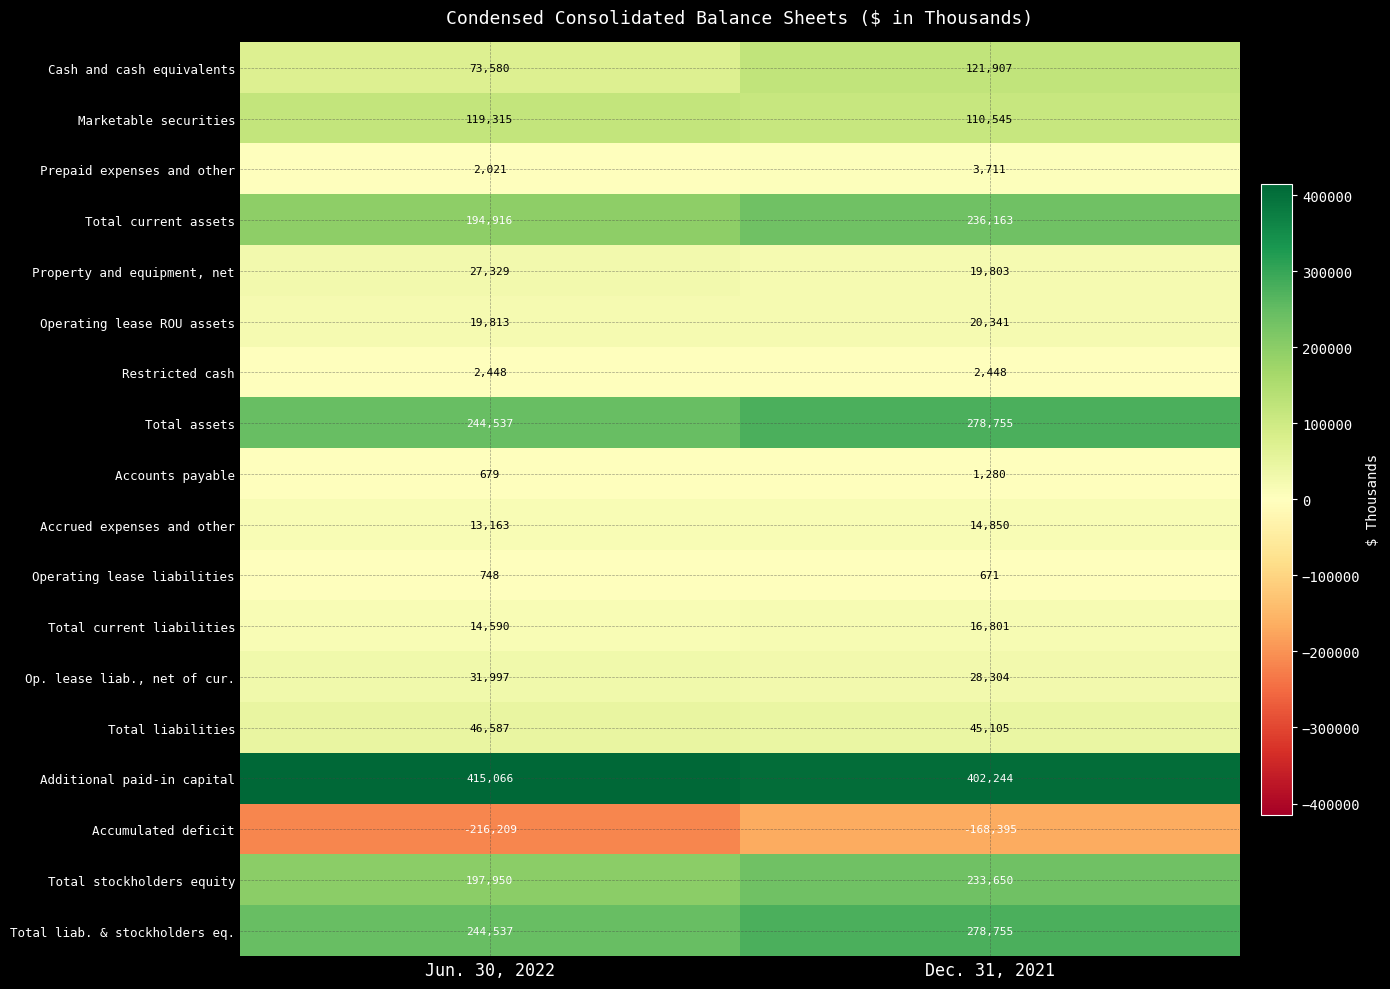

What is the difference between the highest and lowest values at Dec. 31, 2021?

570639